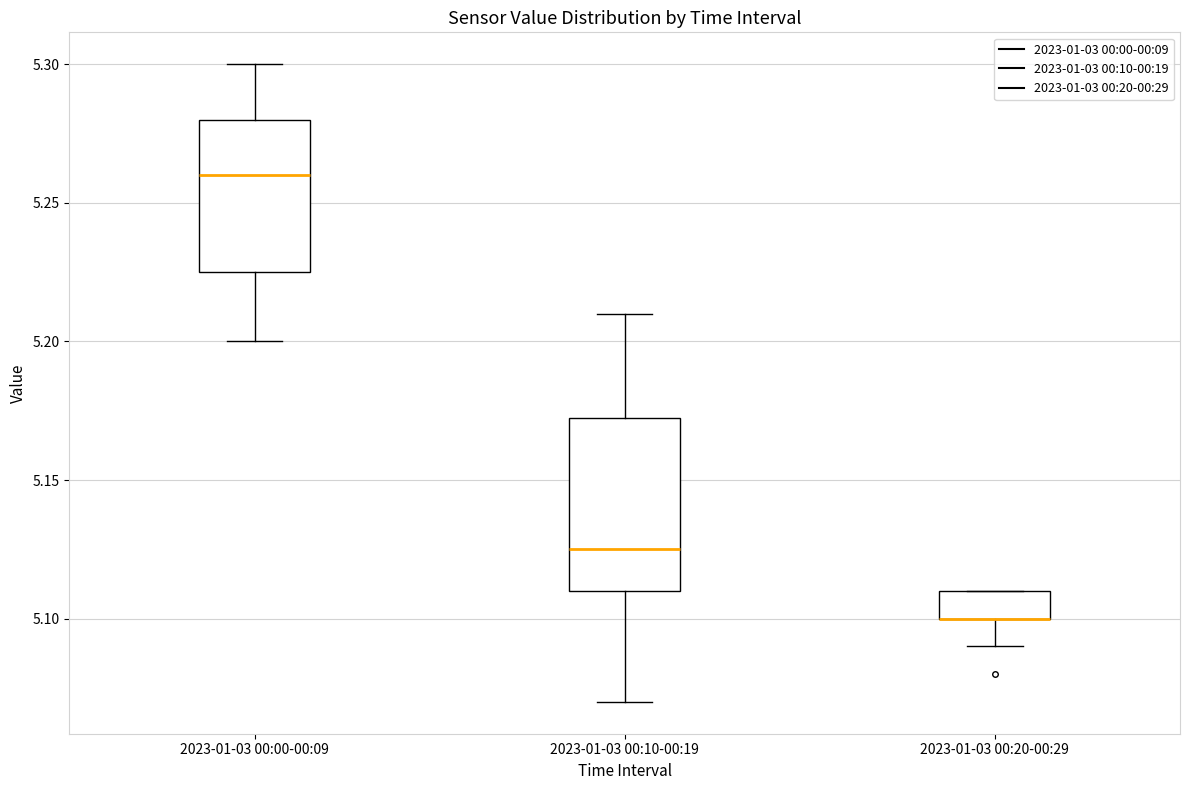

Reading left to right, transcribe this box plot: for each box, give where its median line is, the range the box spans, and where its two whiskers end, as read against the y-axis. The values are not printed on the chart, so give them approximately, as read against the axis.

2023-01-03 00:00-00:09: median 5.260, box 5.225 to 5.280, whiskers 5.200 to 5.300
2023-01-03 00:10-00:19: median 5.125, box 5.110 to 5.175, whiskers 5.070 to 5.210
2023-01-03 00:20-00:29: median 5.100 (drawn on the box's lower edge), box 5.100 to 5.110, whiskers 5.090 to 5.110